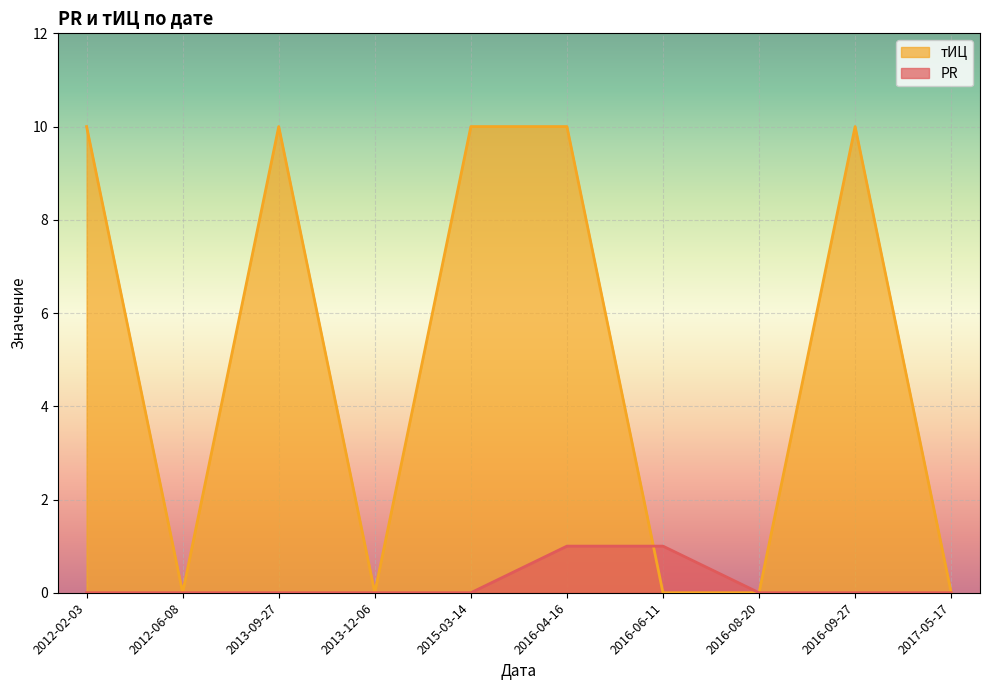

What is the highest value of the тИЦ series?

10